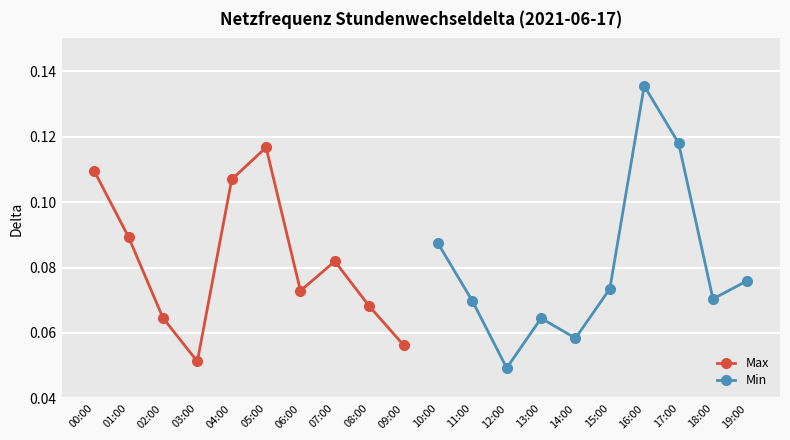

List the labels in order of Max value, largest first.

05:00, 00:00, 04:00, 01:00, 07:00, 06:00, 08:00, 02:00, 09:00, 03:00